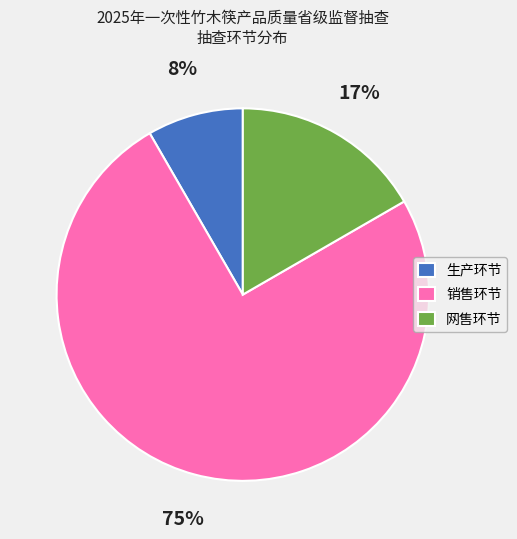

Which category has the smallest portion of the pie?

生产环节